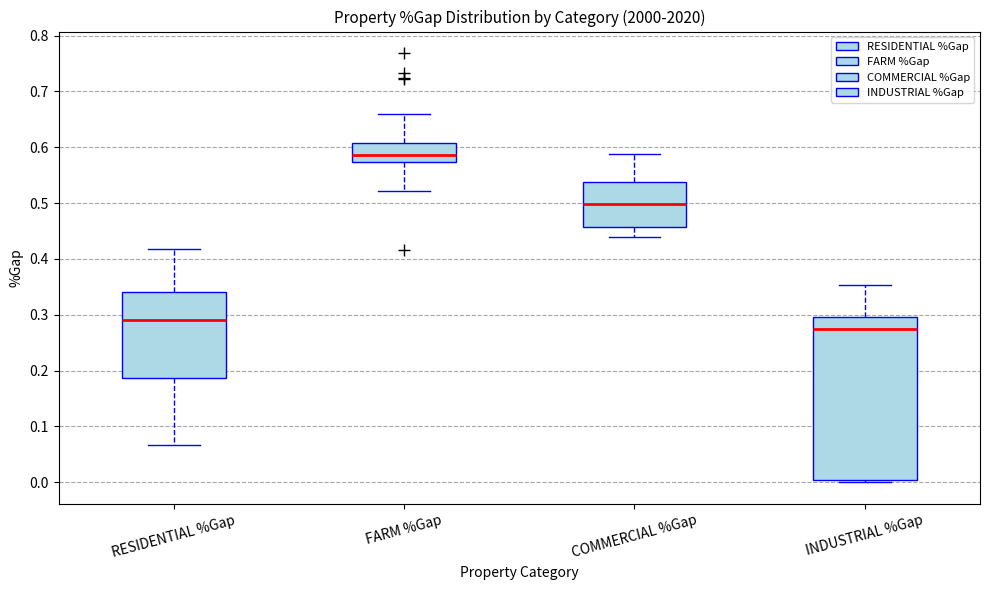

Reading left to right, read every box against the y-axis: the position of its median line, the range the box covers, and the ends of its whiskers. The values are not printed on the chart, so give them approximately, as read against the axis.

RESIDENTIAL %Gap: median 0.29, box 0.19 to 0.34, whiskers 0.07 to 0.42
FARM %Gap: median 0.59, box 0.57 to 0.61, whiskers 0.52 to 0.66
COMMERCIAL %Gap: median 0.50, box 0.46 to 0.54, whiskers 0.44 to 0.59
INDUSTRIAL %Gap: median 0.28, box 0.00 to 0.30, whiskers 0.00 (just below the box's lower edge) to 0.35